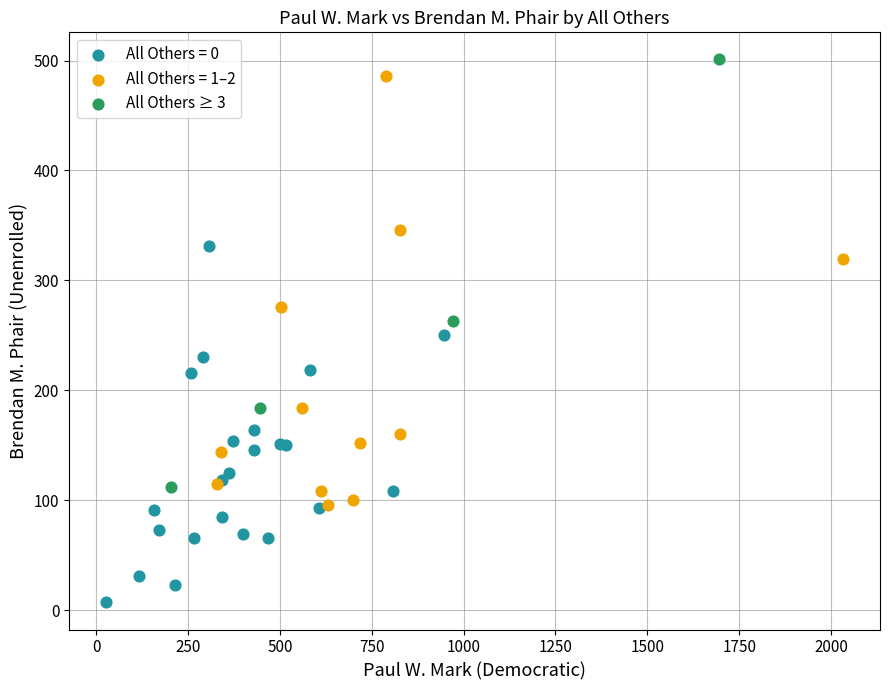

Which series contains the lowest Y value?

All Others = 0